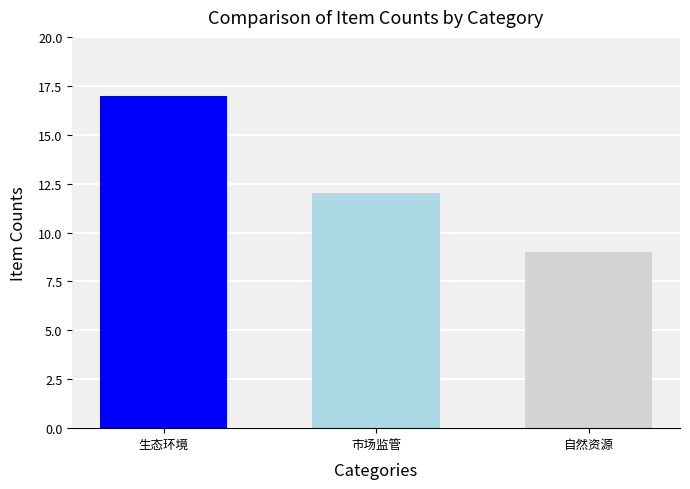

What is the difference between the highest and lowest values at 市场监管?

8